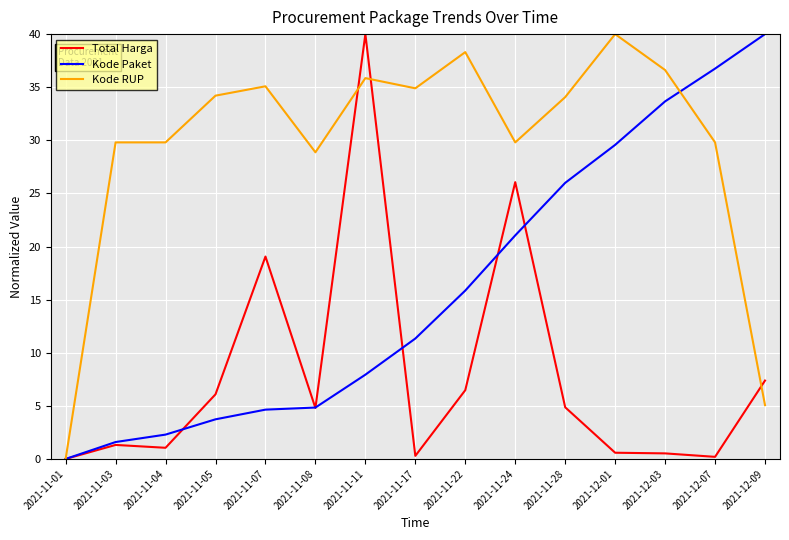

The Kode Paket series shows 3.0 at 2021-11-07. True or false?

False